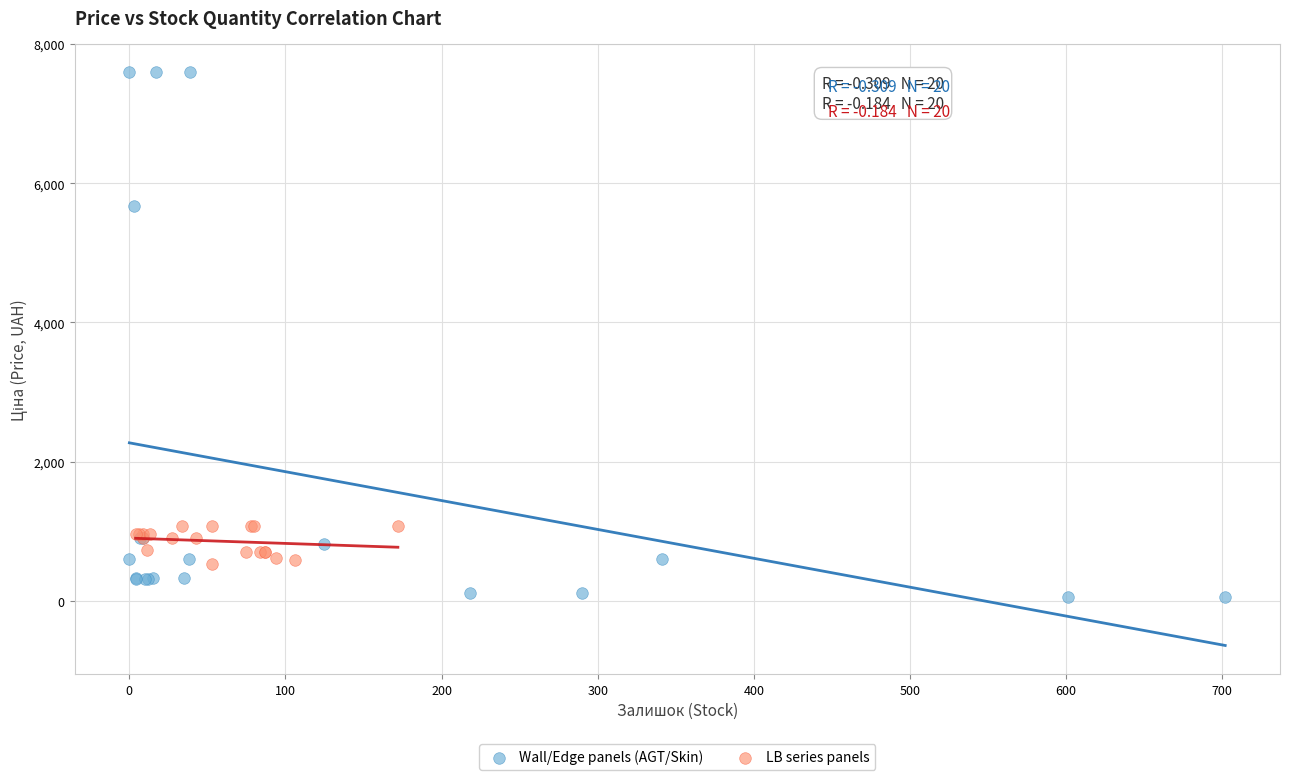

Which series has the largest Y range (max minus min)?

Wall/Edge panels (AGT/Skin)